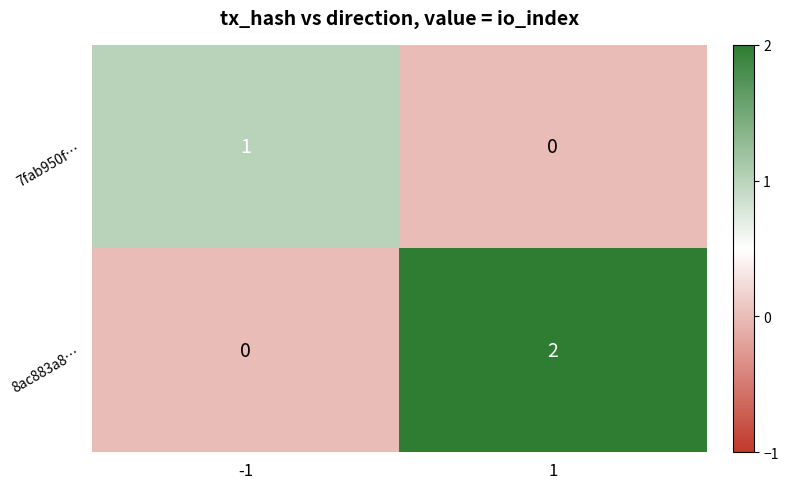

Which series has the widest spread of values?

8ac883a8…